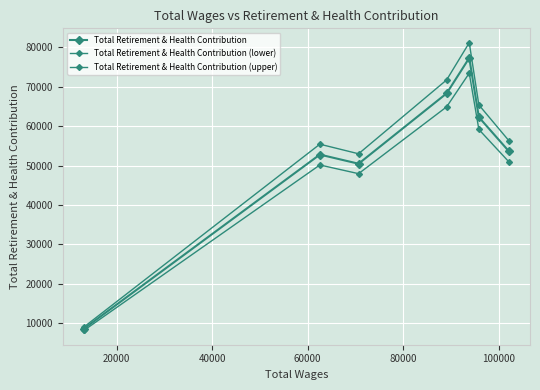

Rank the series by their maximum value, from lowest to highest.

Total Retirement & Health Contribution (lower), Total Retirement & Health Contribution, Total Retirement & Health Contribution (upper)